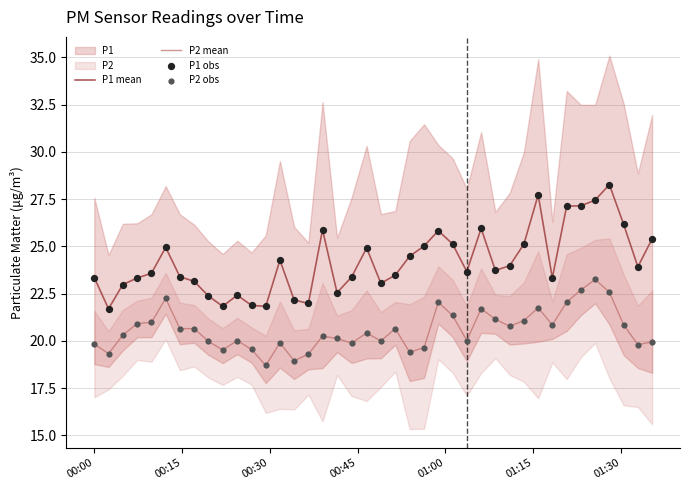

True or false: P2 mean and P1 mean intersect in this chart.

False